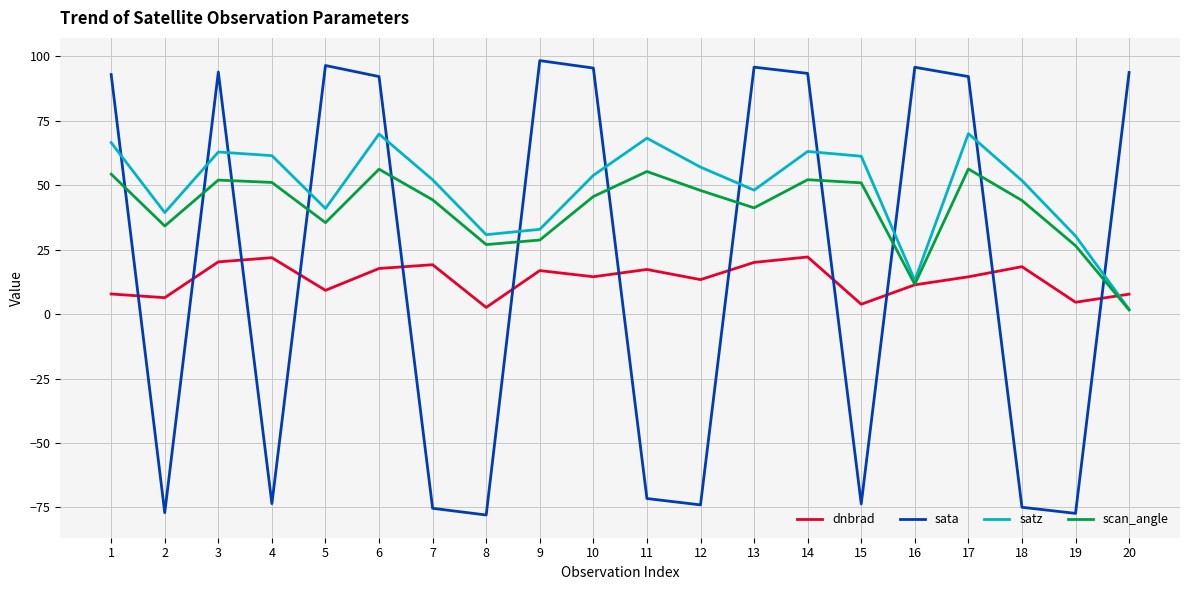

Between which two adjacent categories do scan_angle and sata first intersect?

1 and 2